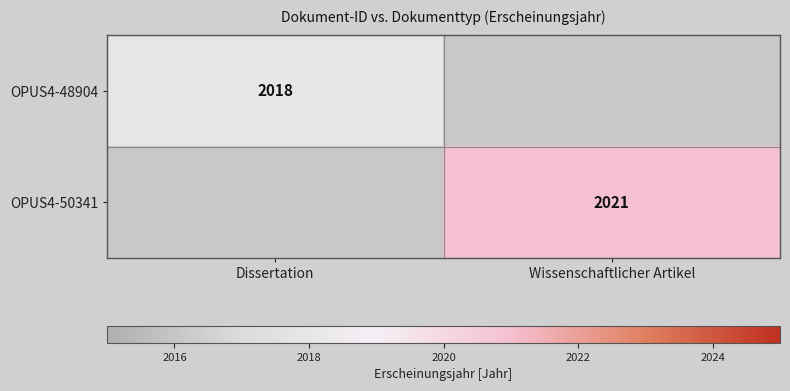

The value of OPUS4-50341 at Wissenschaftlicher Artikel is 2021. True or false?

True